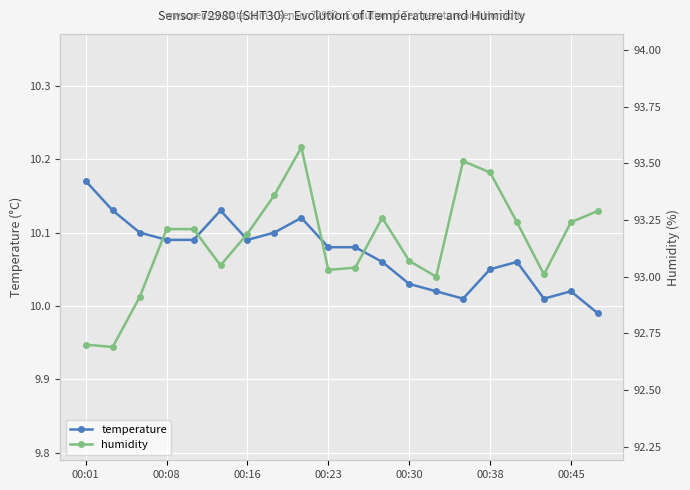

How many lines are shown in the chart?

2